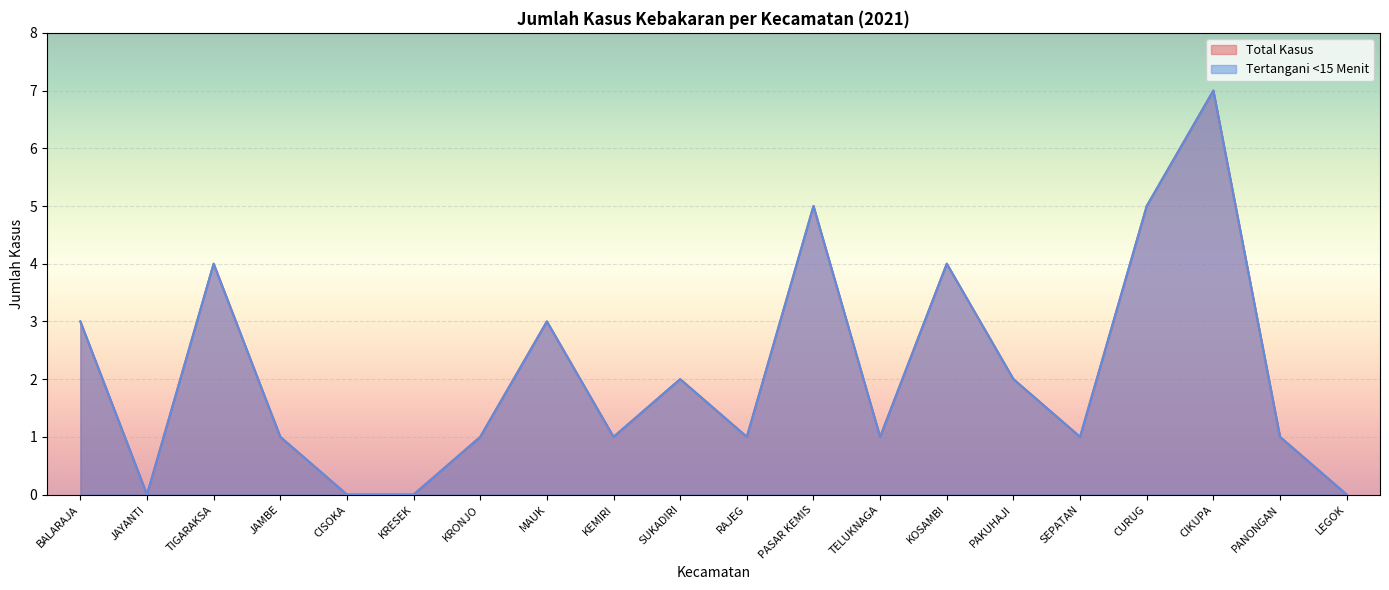

True or false: Tertangani <15 Menit has a value of 1 at SEPATAN.

True